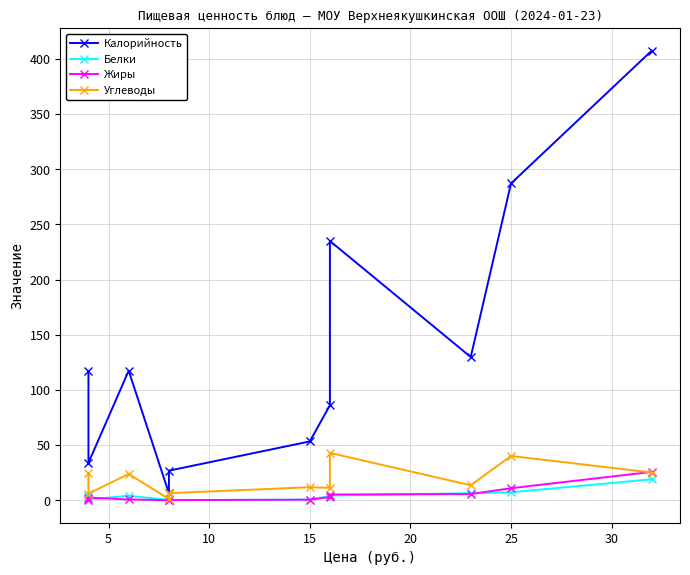

How many categories are shown in the chart?

11